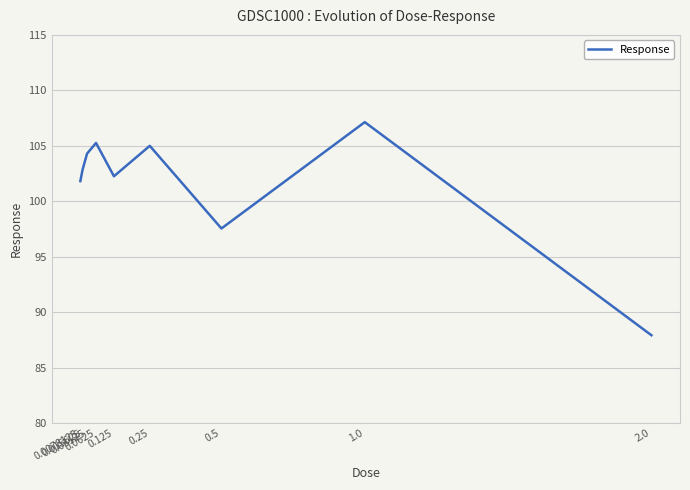

What is the maximum value shown in the chart?

107.1